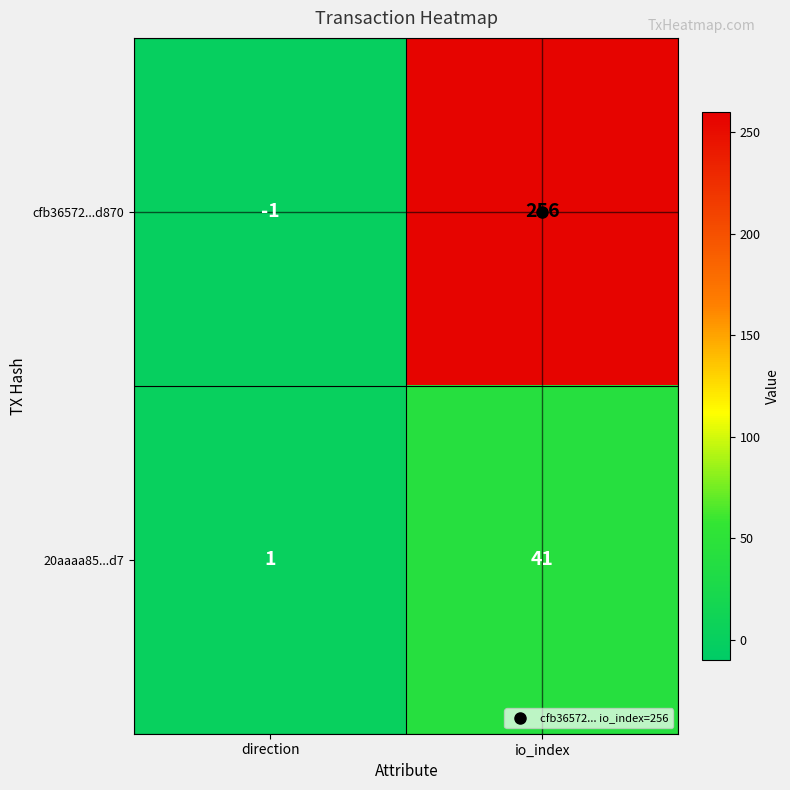

What is the average value of the cfb36572...d870 series?

128